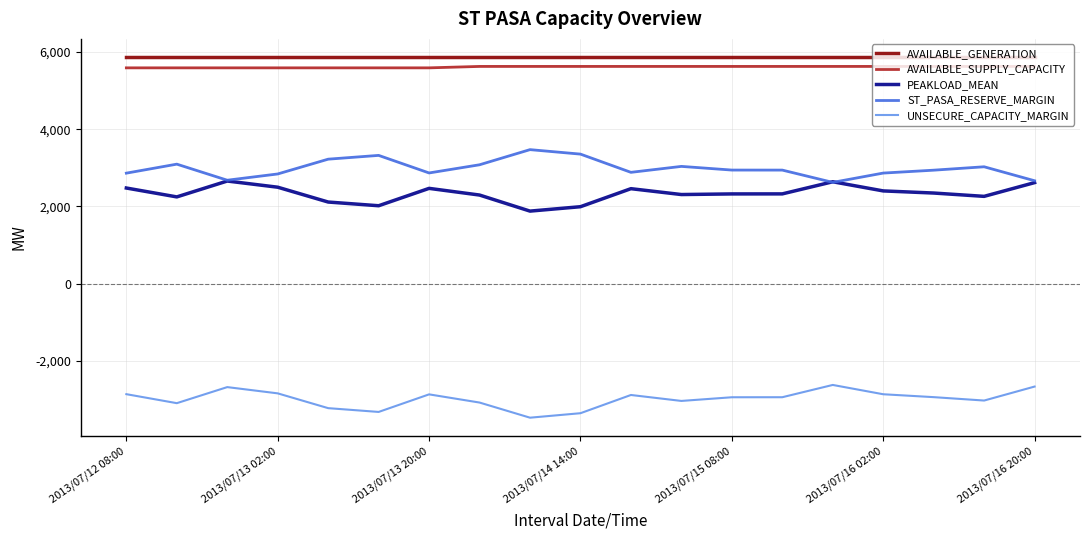

What is the maximum value for AVAILABLE_GENERATION?

5872